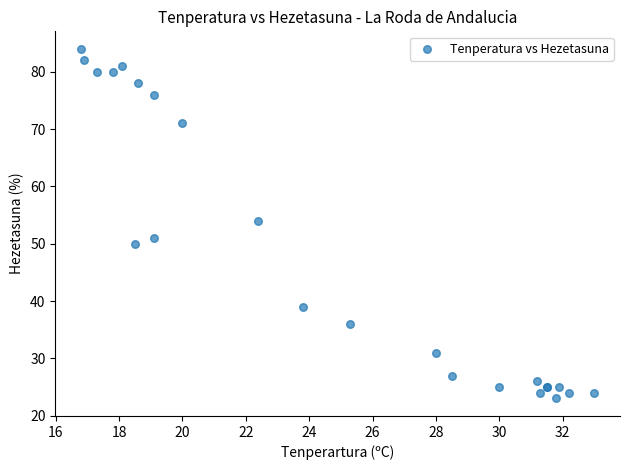

What Y value in the scatter plot is closest to 53?

54